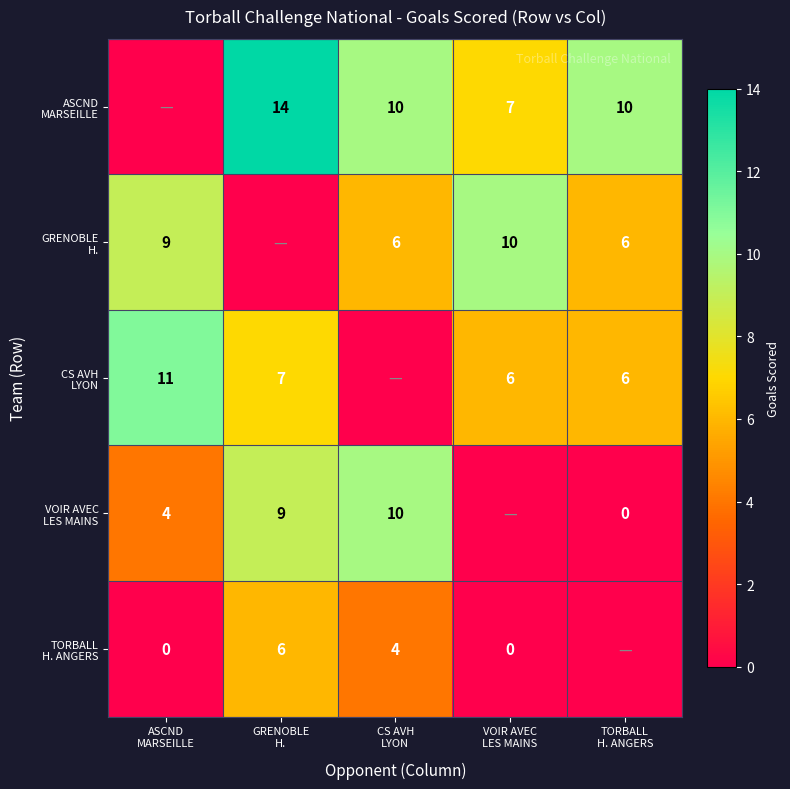

What is the total value across all series at GRENOBLE
H.?

36